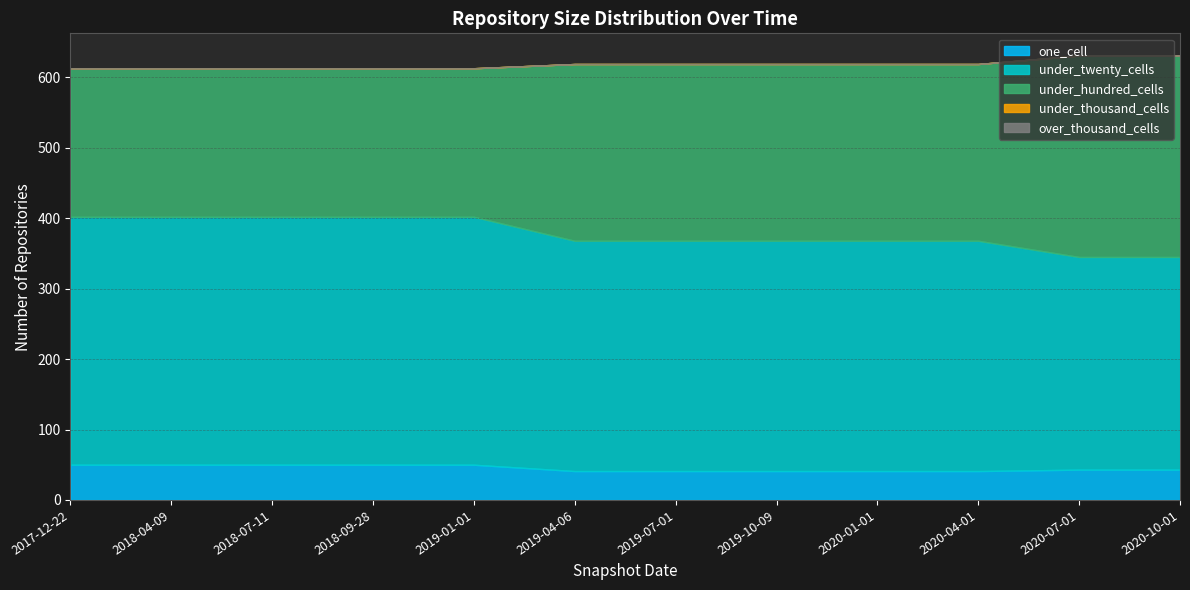

What are all the series names shown in the legend?

one_cell, under_twenty_cells, under_hundred_cells, under_thousand_cells, over_thousand_cells